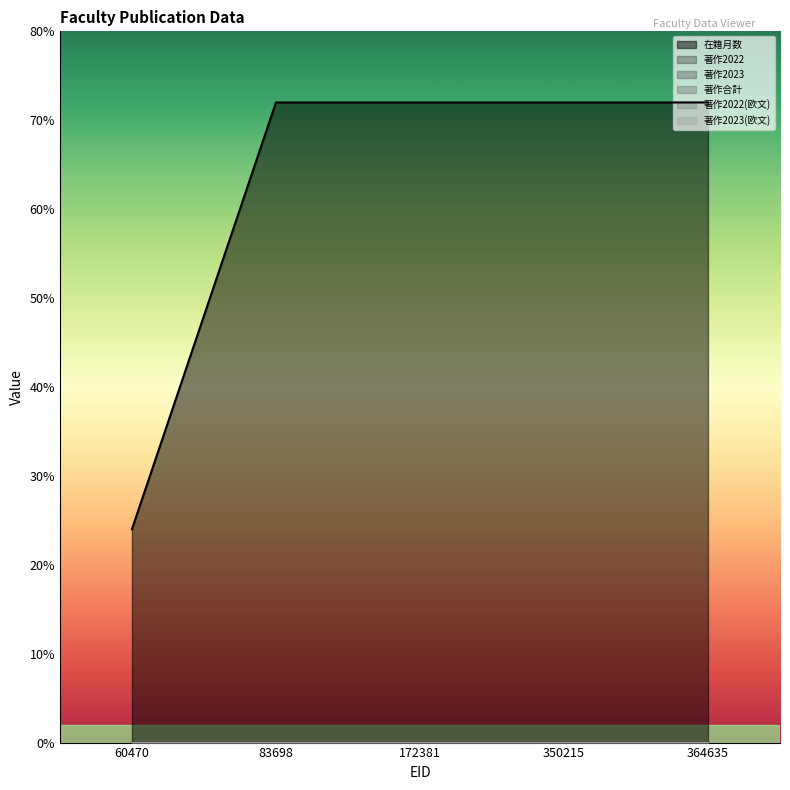

Between 60470 and 83698, which is larger?

83698